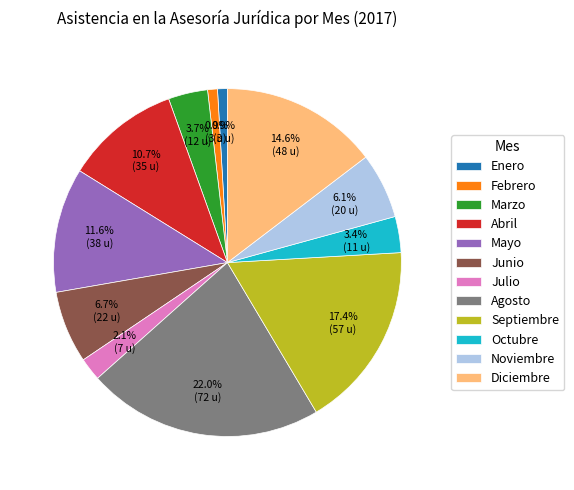

Does any single category account for the majority?

No